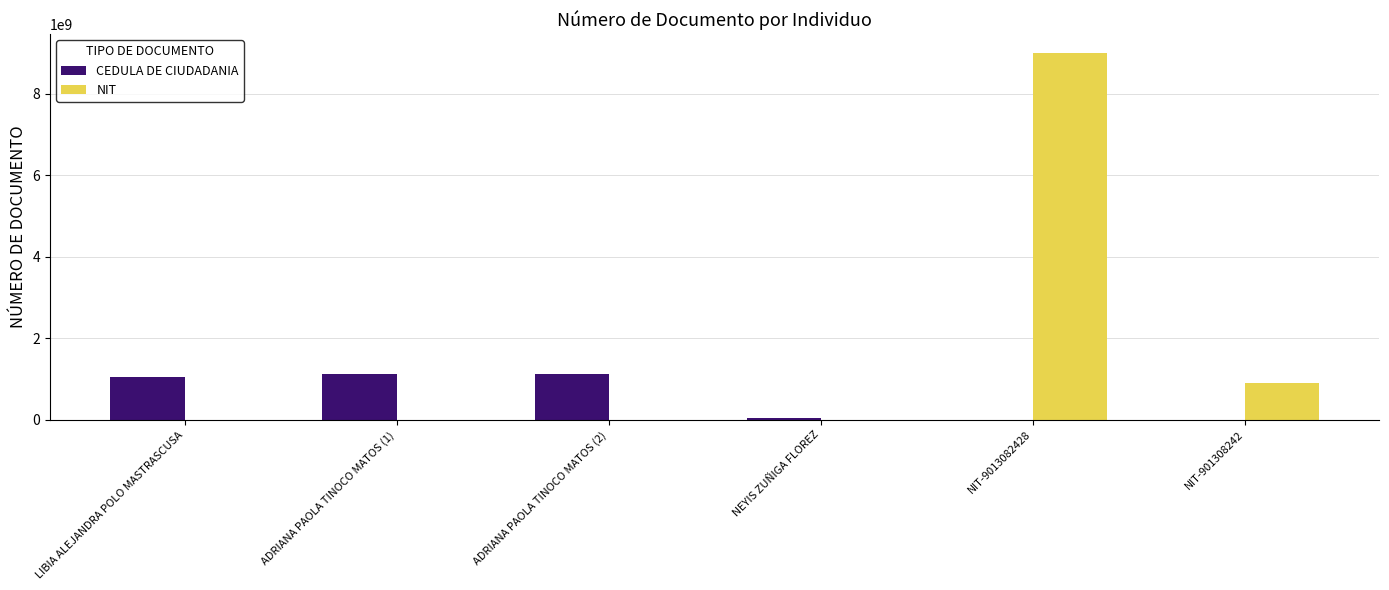

Read the NIT value at NIT-9013082428, to the nearest 50.

9013082450